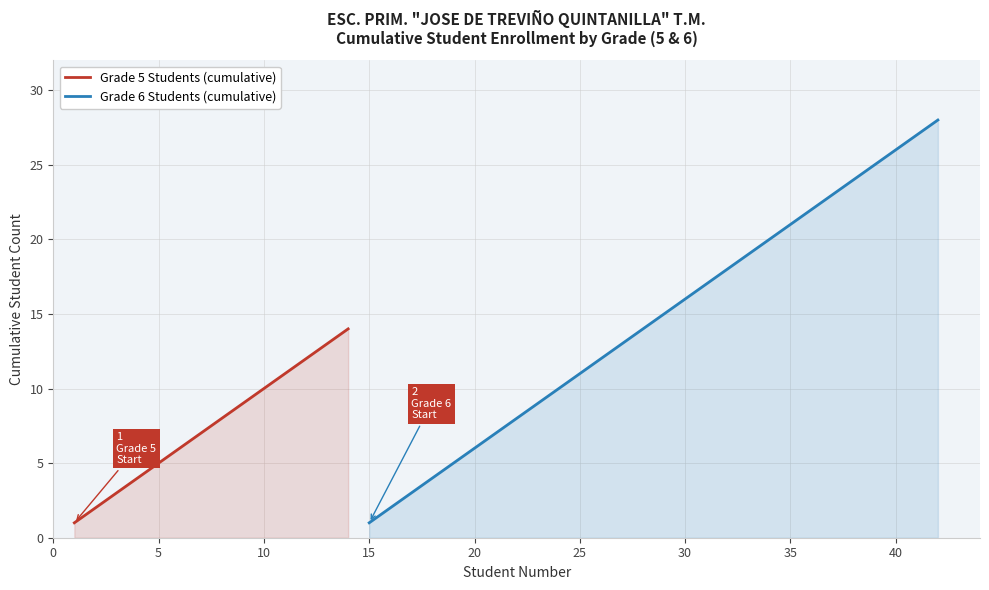

At which category does the chart reach its minimum across all series?

1